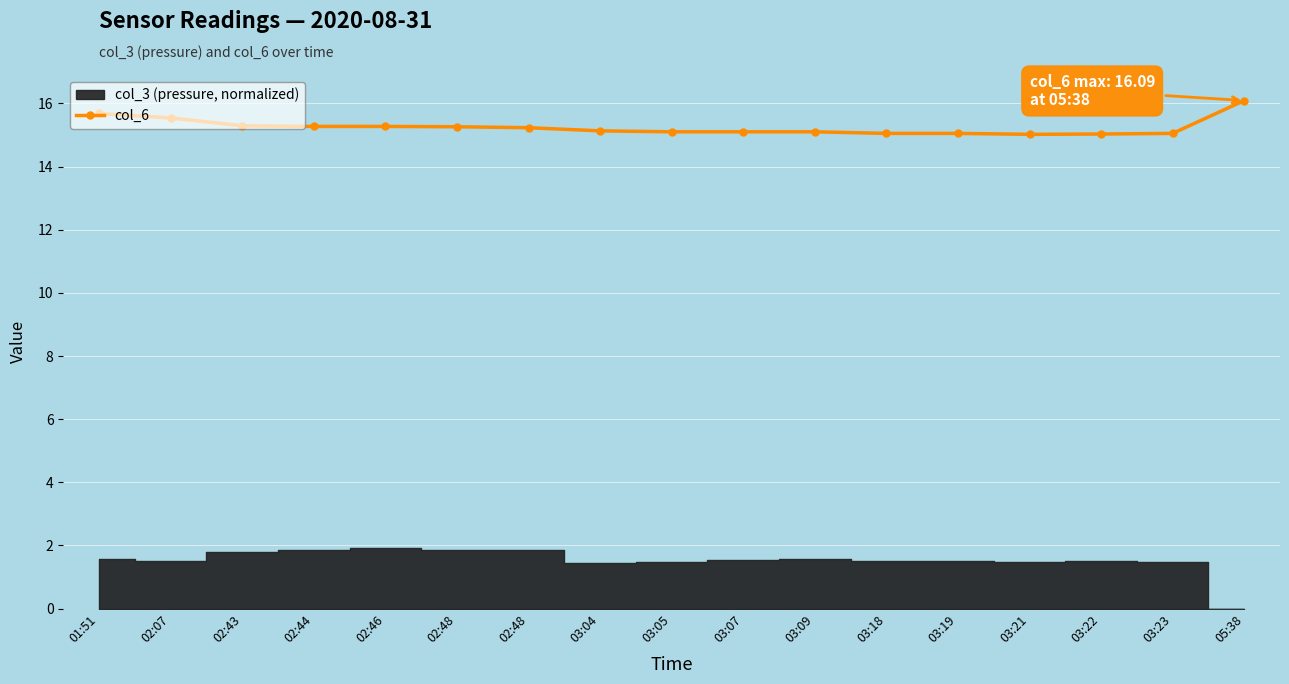

Which category has the lowest value across all series?

03:21